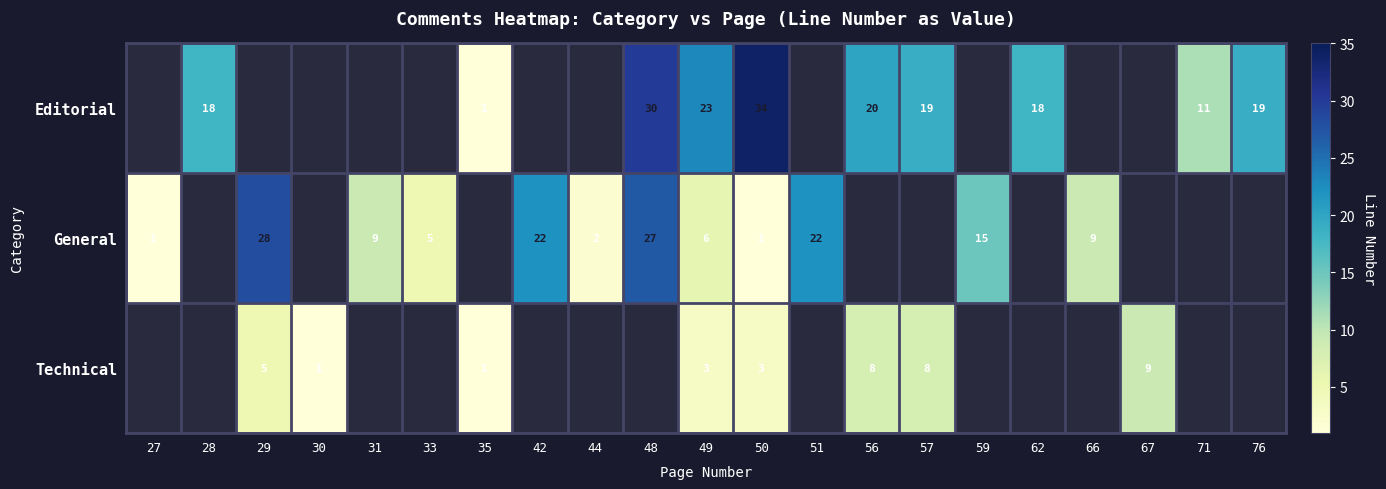

True or false: Technical has a value of 12 at 67.

False